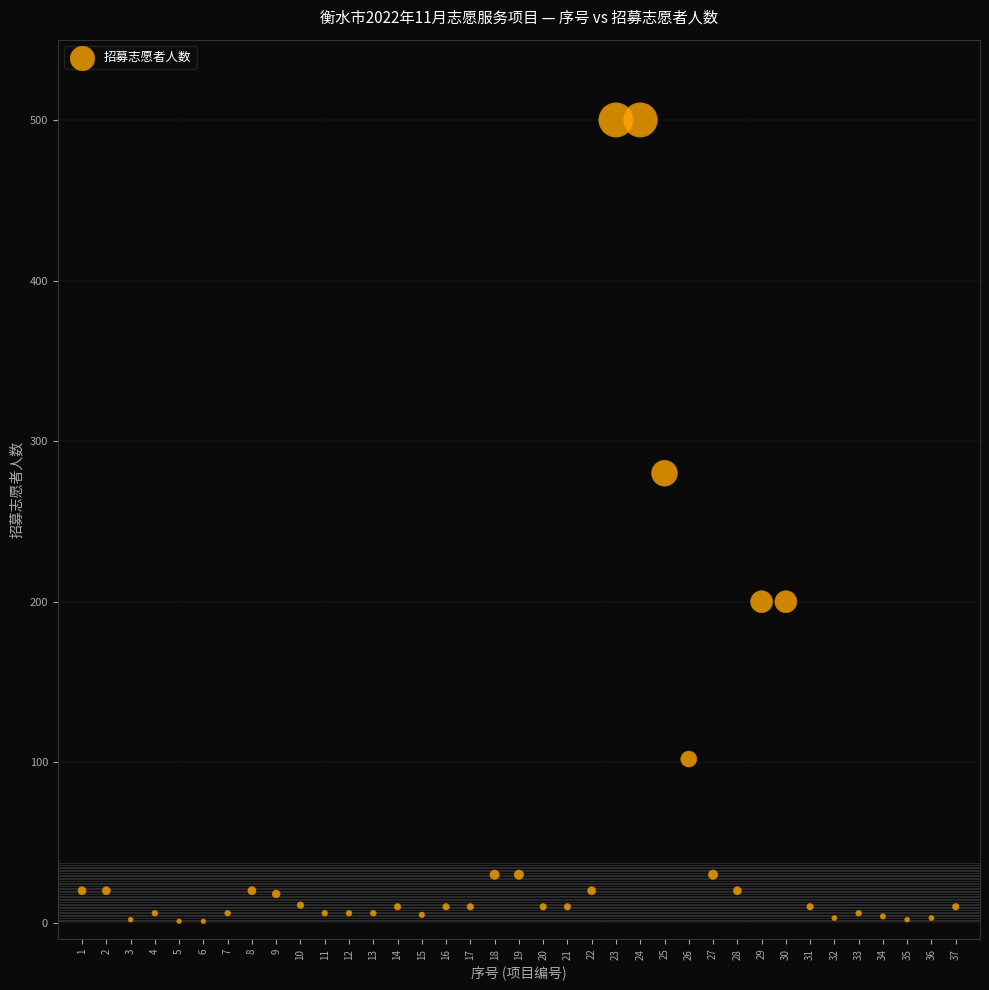

What Y value in the scatter plot is closest to 250?

280